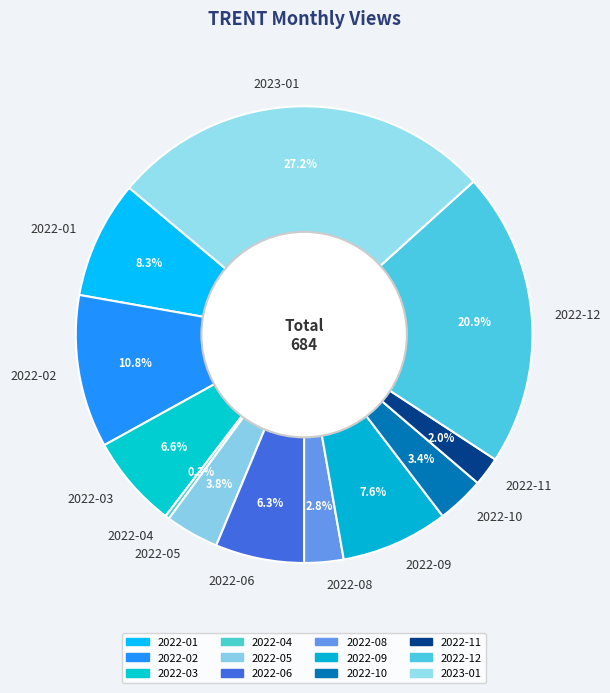

What percentage do 2022-04 and 2022-02 together represent?

11.1%